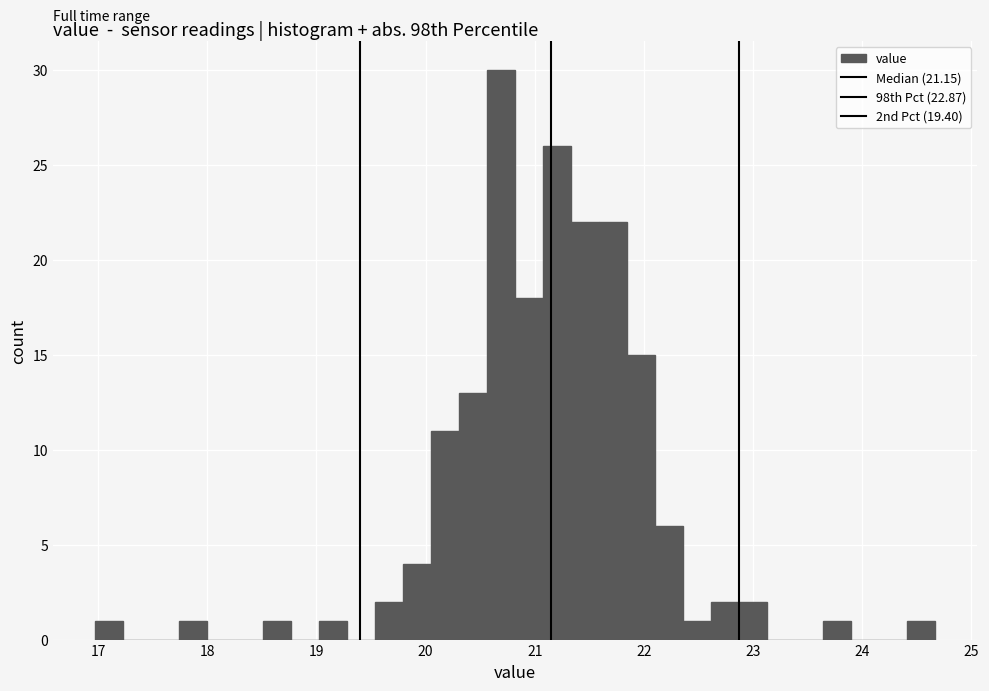

Around what value on the x-axis is the tallest bar? Give the approximate position of its centre, as read against the axis.

20.7